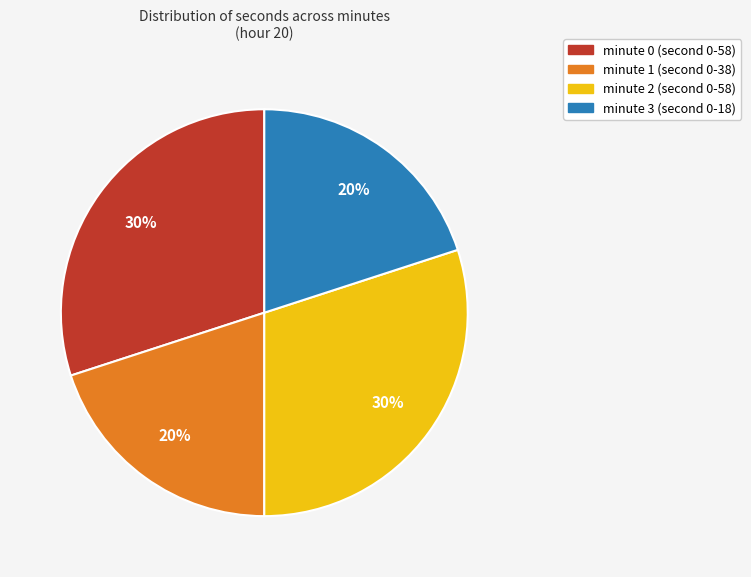

What is the ratio of the value at minute 1 to the value at minute 2?

0.7